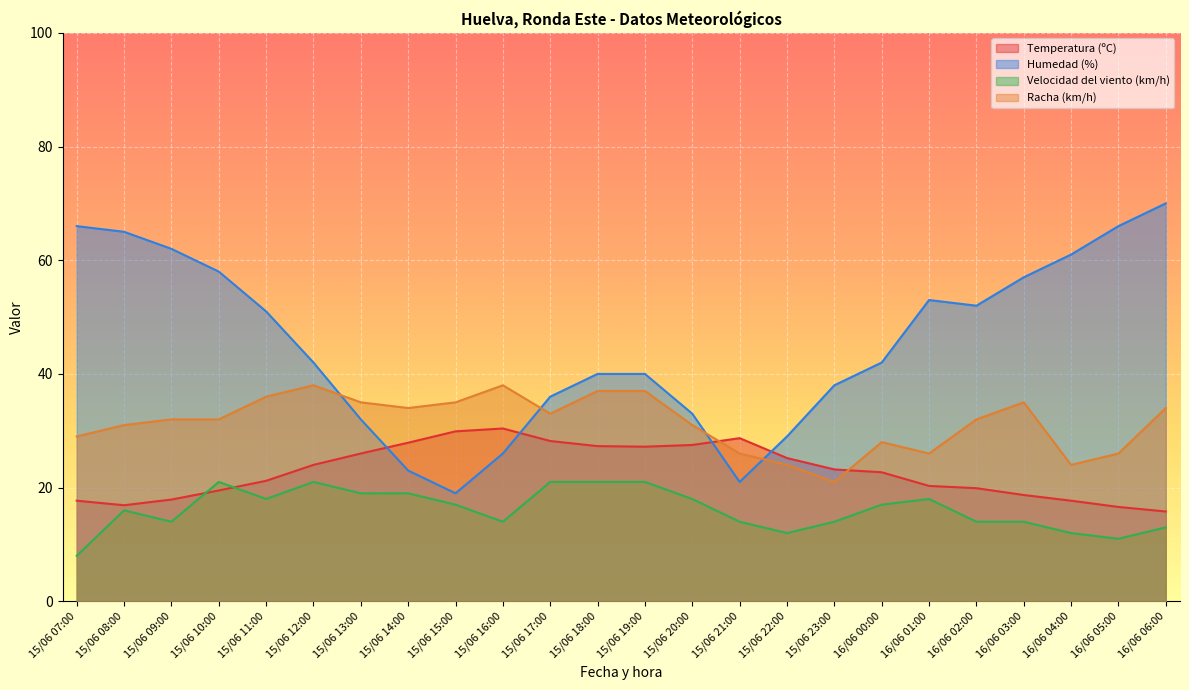

Which has a higher value, 16/06 02:00 or 15/06 13:00?

15/06 13:00